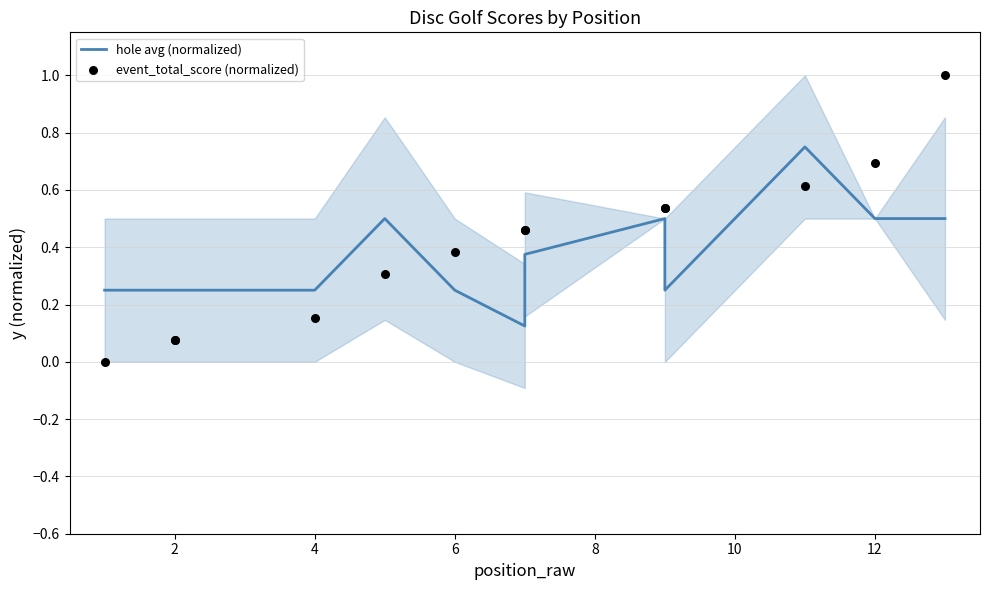

Is the value of hole avg (normalized) at 4 greater than the value of event_total_score (normalized) at 0?

Yes